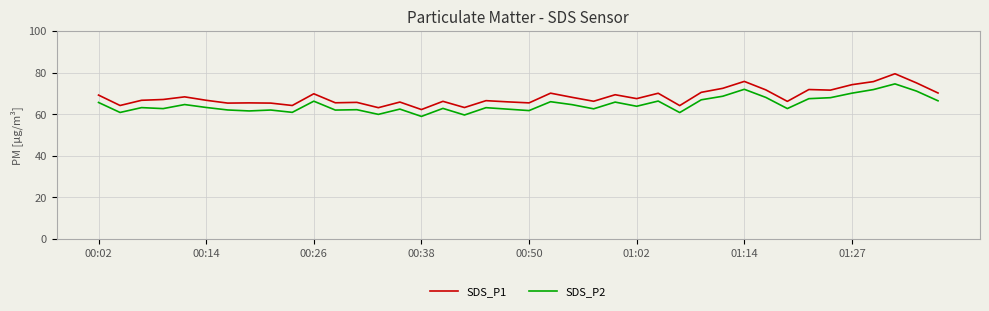

Which series has the widest spread of values?

SDS_P1